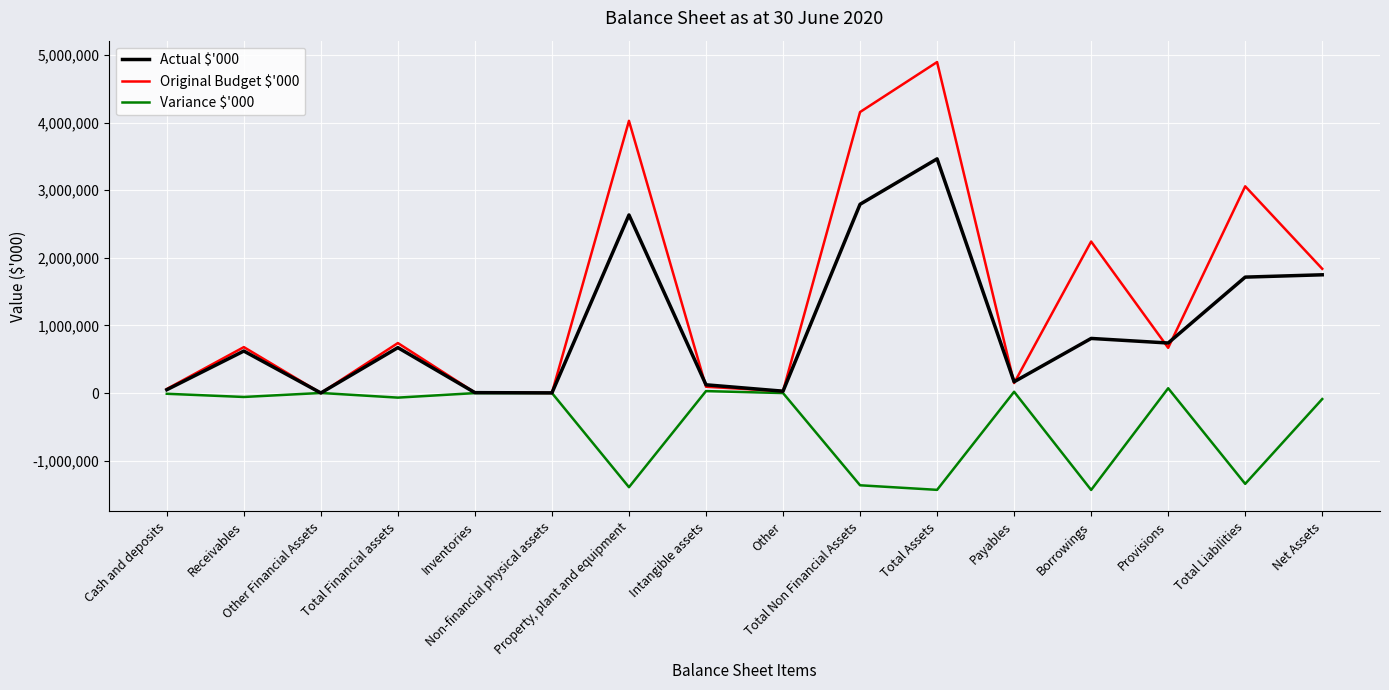

Which series has the largest range (max minus min)?

Original Budget $'000